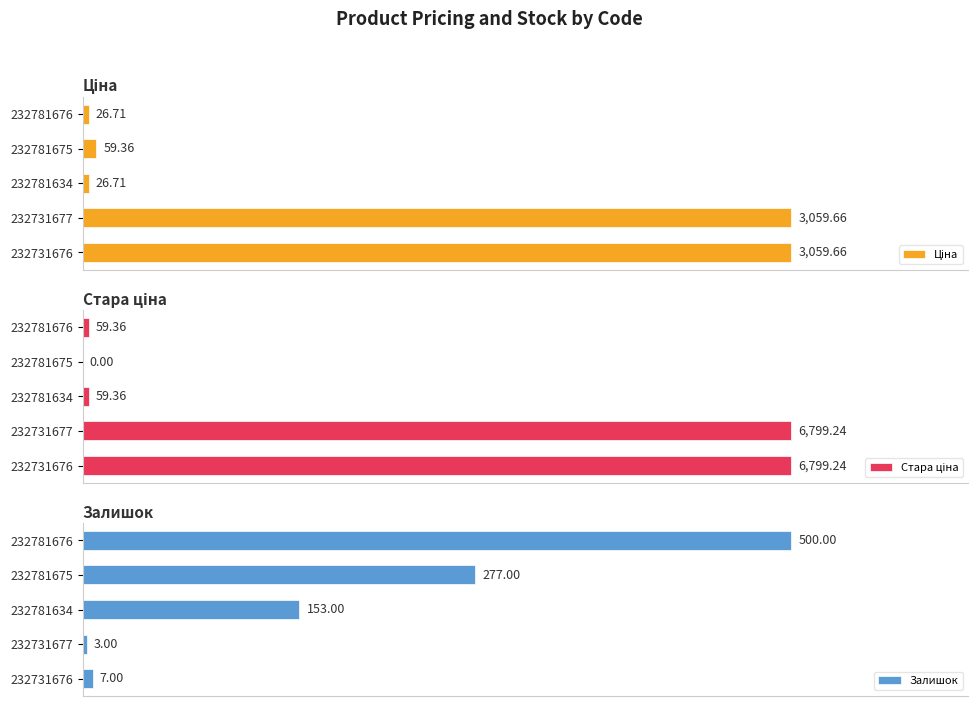

How many values in the Ціна series exceed 59?

3